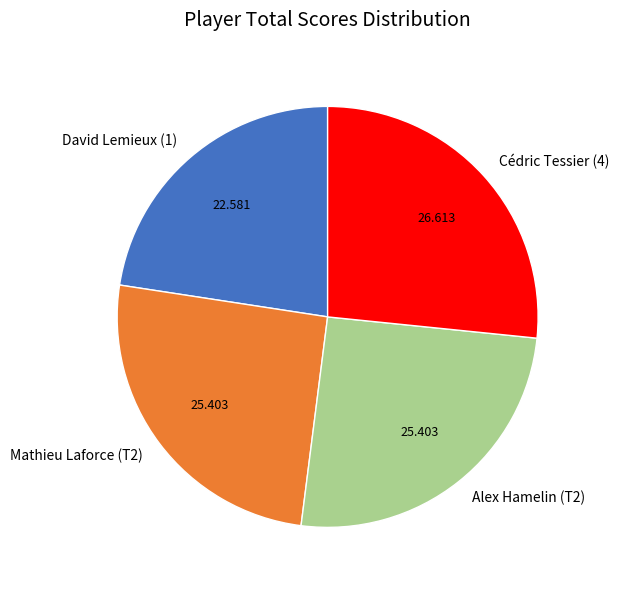

Is Cédric Tessier (4) the majority of the pie?

No